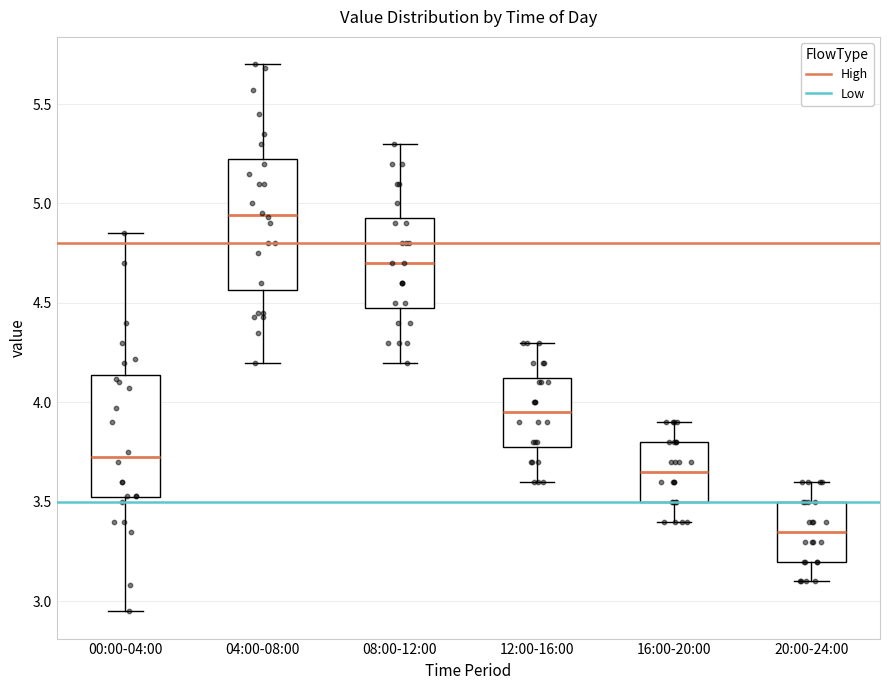

Reading left to right, read every box against the y-axis: the position of its median line, the range the box covers, and the ends of its whiskers. The values are not printed on the chart, so give them approximately, as read against the axis.

00:00-04:00: median 3.75, box 3.50 to 4.15, whiskers 2.95 to 4.85
04:00-08:00: median 4.95, box 4.55 to 5.25, whiskers 4.20 to 5.70
08:00-12:00: median 4.70, box 4.50 to 4.95, whiskers 4.20 to 5.30
12:00-16:00: median 3.95, box 3.80 to 4.15, whiskers 3.60 to 4.30
16:00-20:00: median 3.65, box 3.50 to 3.80, whiskers 3.40 to 3.90
20:00-24:00: median 3.35, box 3.20 to 3.50, whiskers 3.10 to 3.60